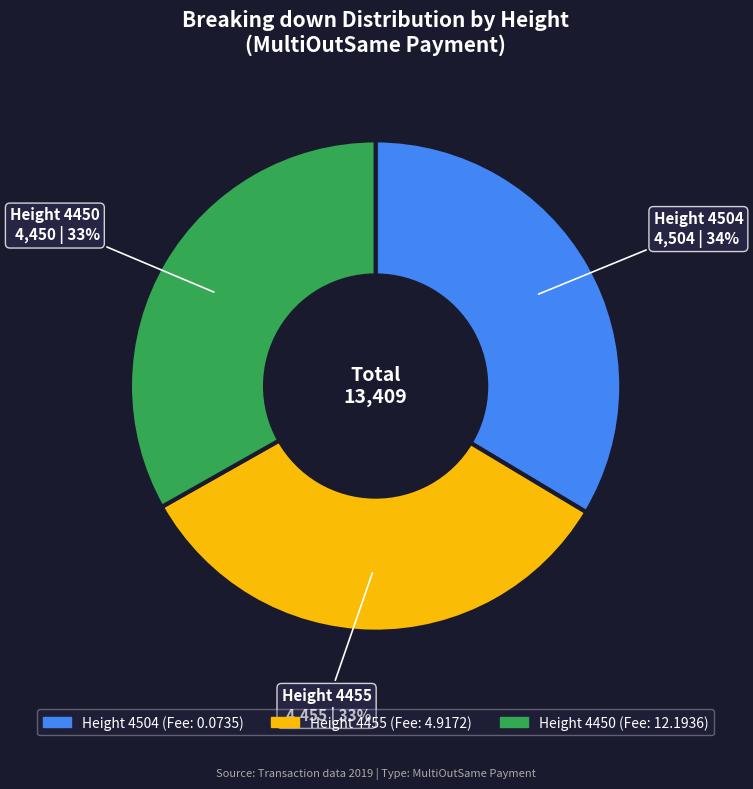

Count the number of slices in the pie.

3